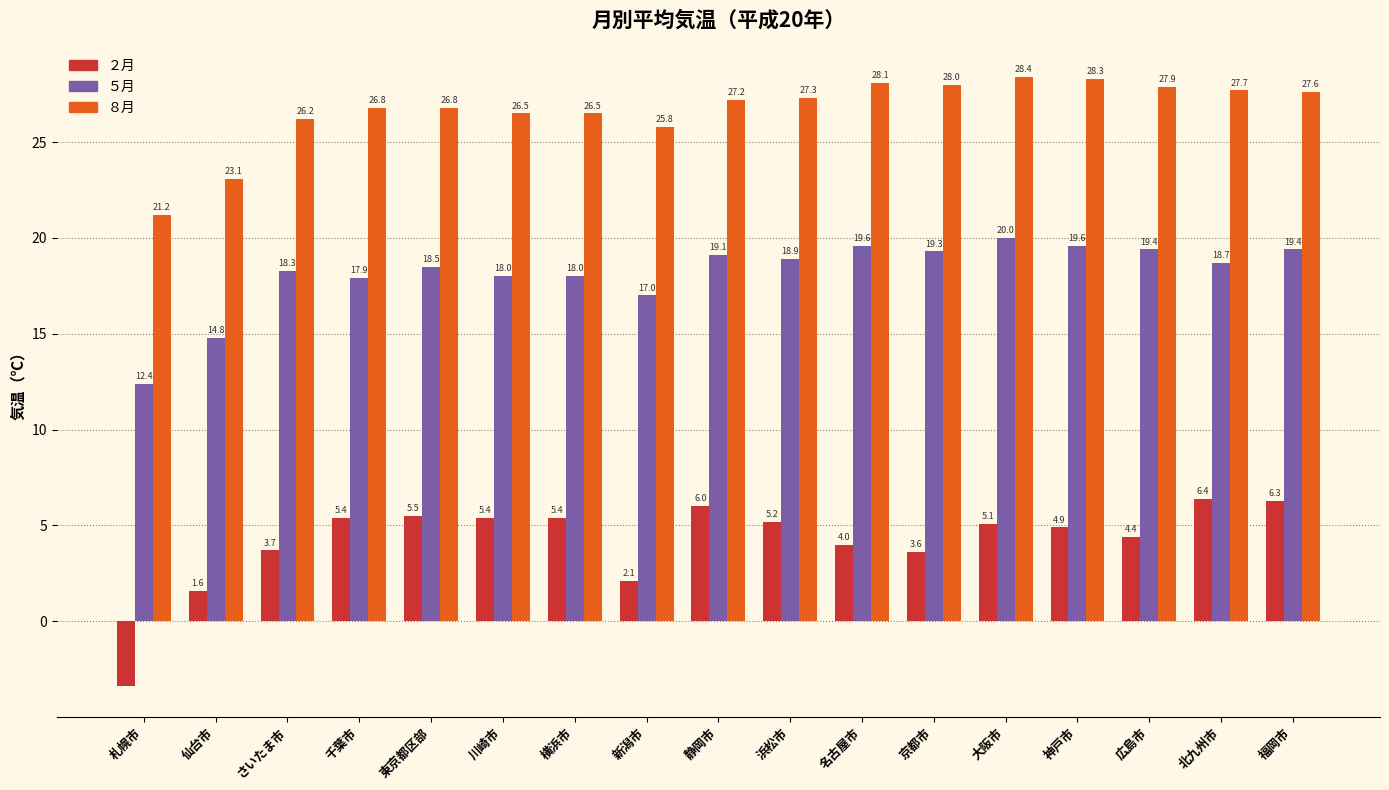

What is the smallest value displayed?

-3.4